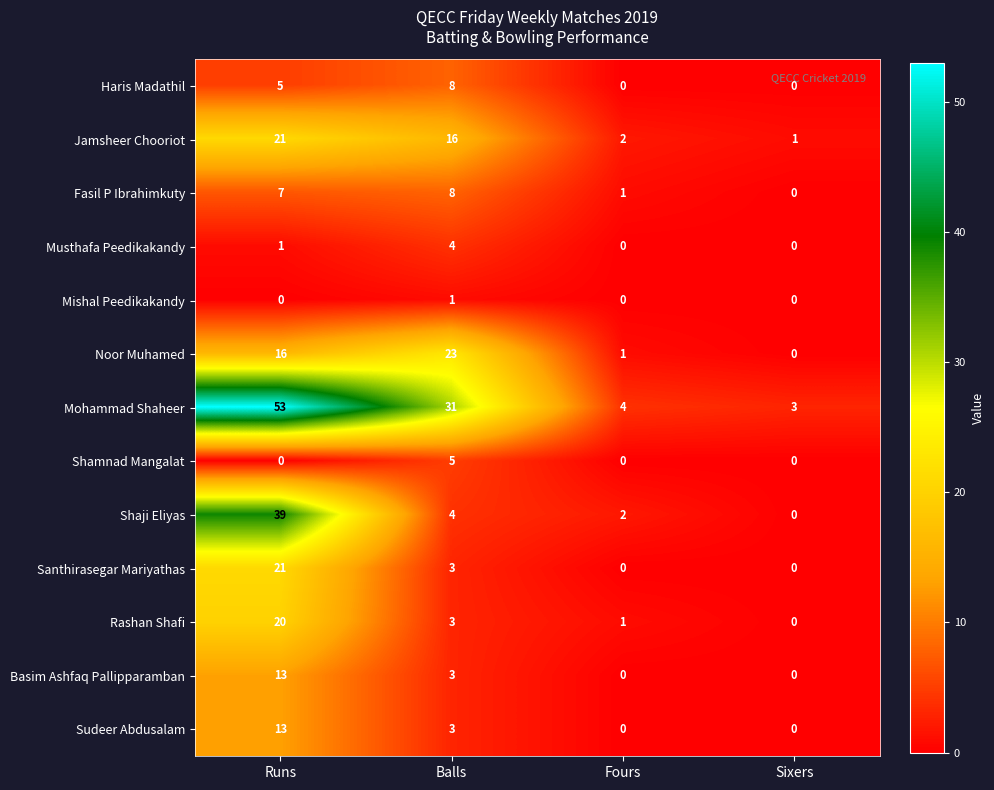

At which label does Haris Madathil reach its peak?

Balls